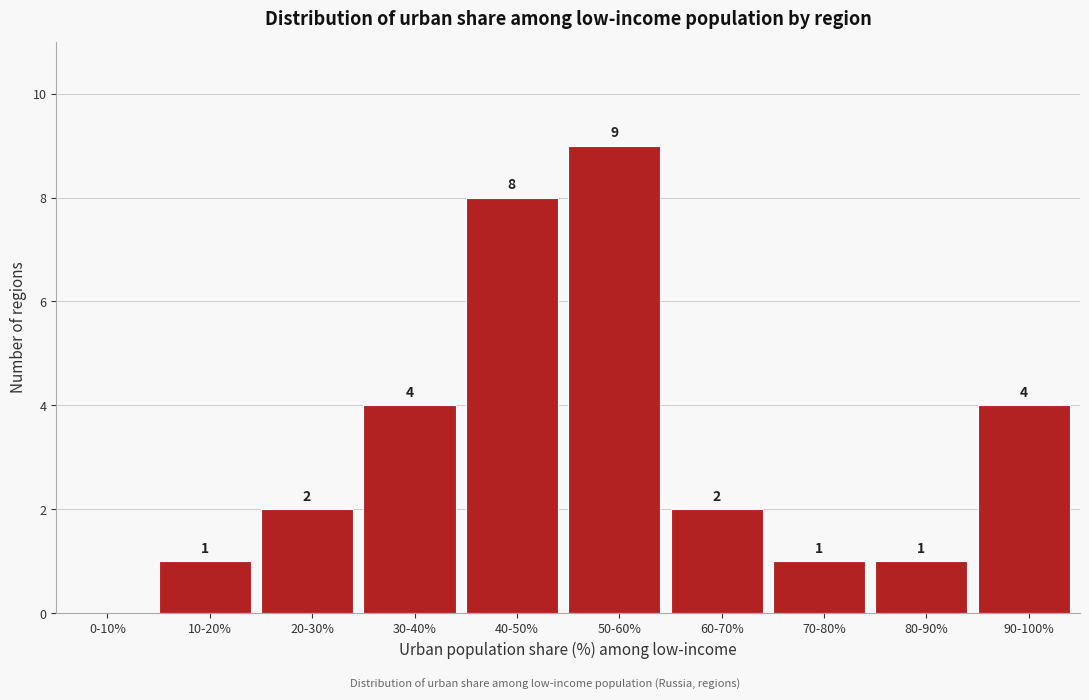

Reading right to left, list all the values displayed in this chart.

90-100%=4	80-90%=1	70-80%=1	60-70%=2	50-60%=9	40-50%=8	30-40%=4	20-30%=2	10-20%=1	0-10%=0